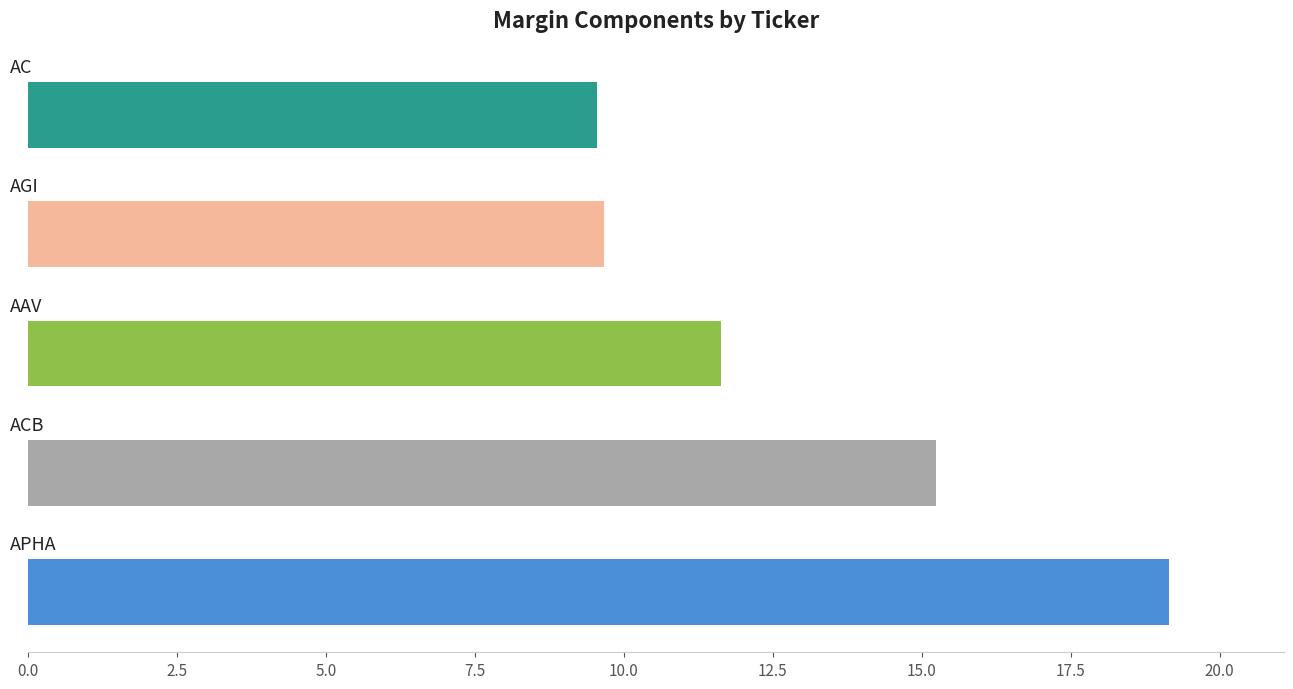

How many bars are there in total?

5